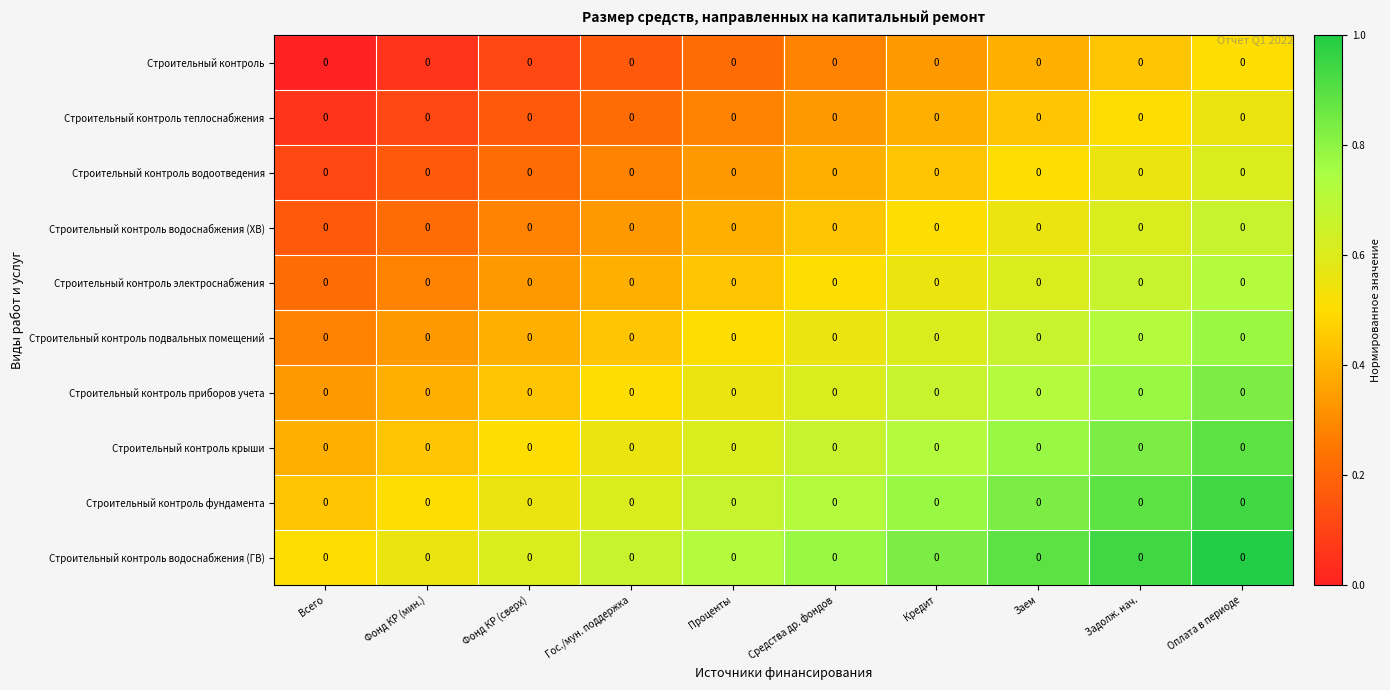

How many data points does each series have?

10